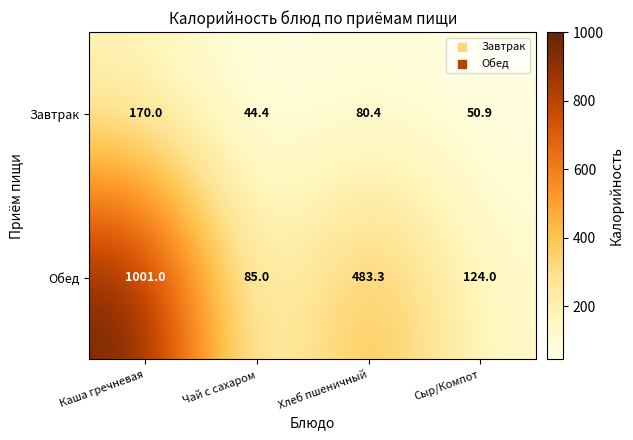

Reading left to right, list all the values displayed in this chart.

Завтрак: 170.0	44.4	80.4	50.9
Обед: 1001.0	85.0	483.3	124.0